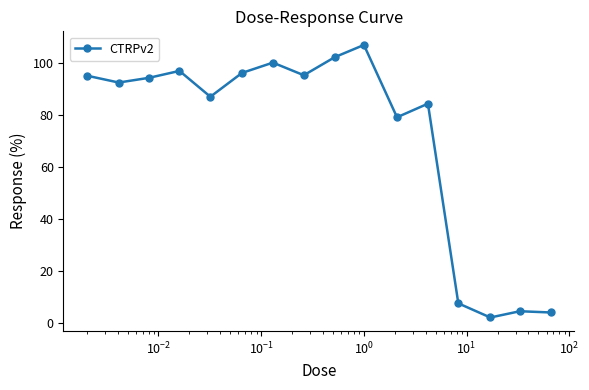

Count the number of values greater than 94.

8